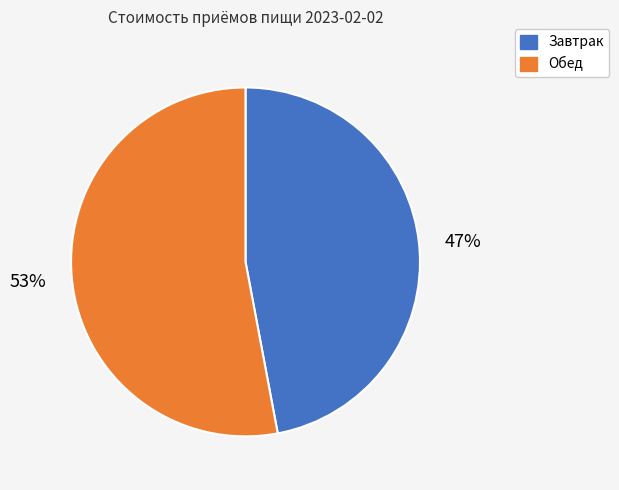

Which slice is the largest?

Обед